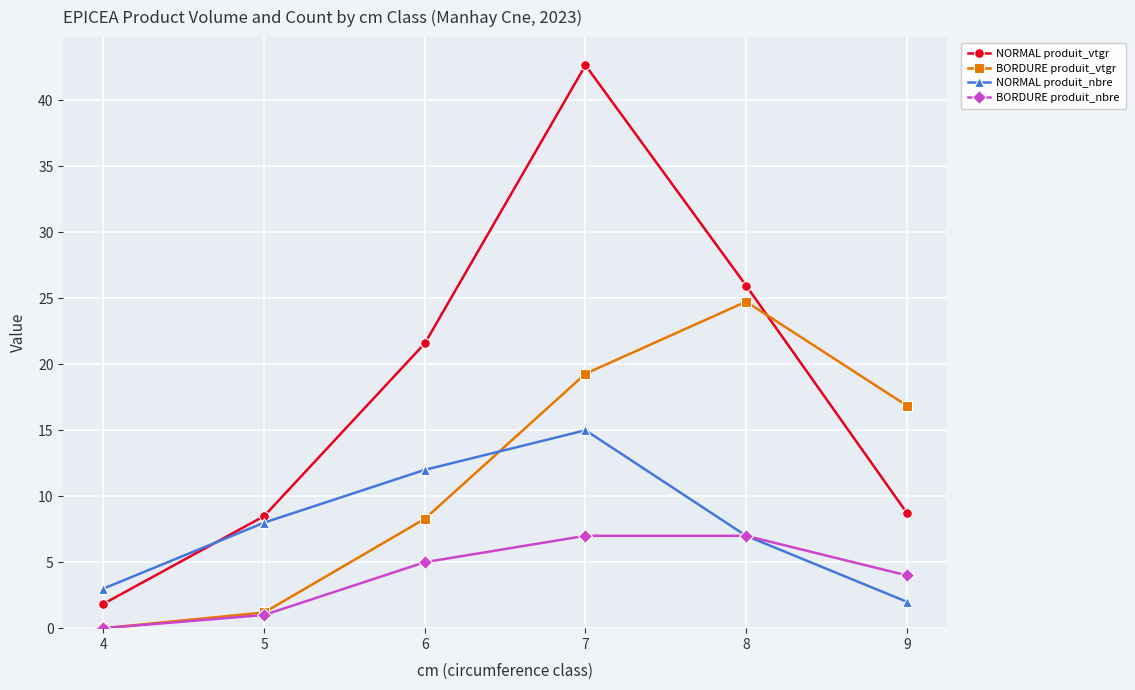

At how many categories does at least one series exceed 18?

3